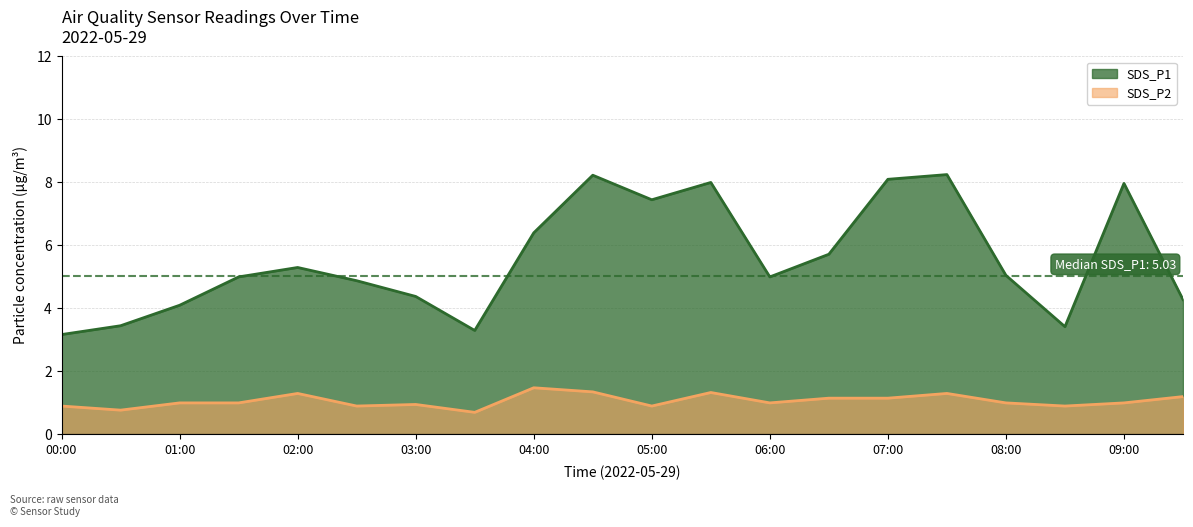

True or false: SDS_P1 and SDS_P2 intersect in this chart.

False